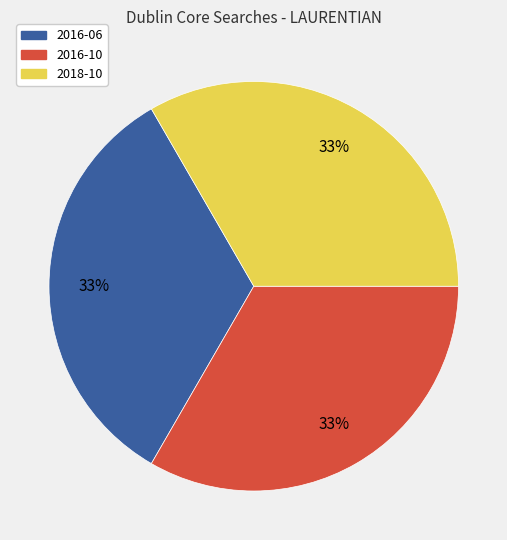

Is it true that 2018-10 is 33% of the pie?

True